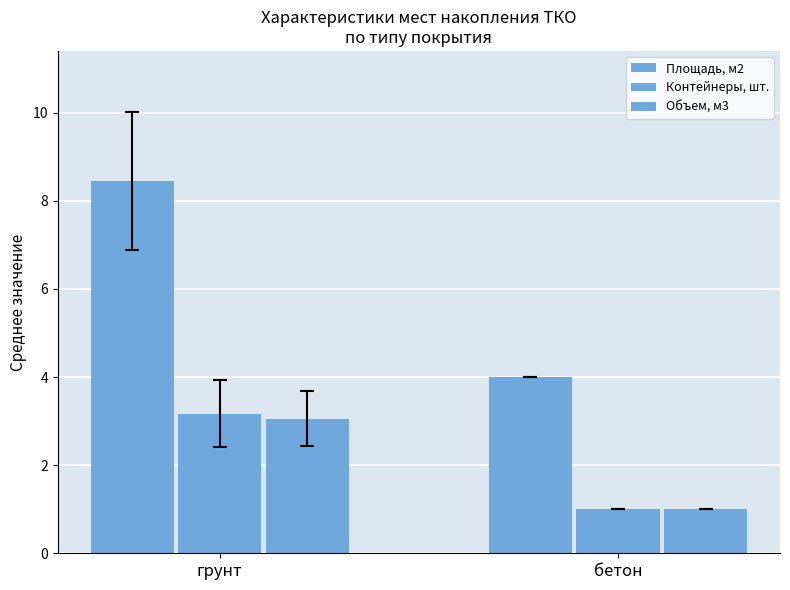

Count the number of data series in this chart.

3